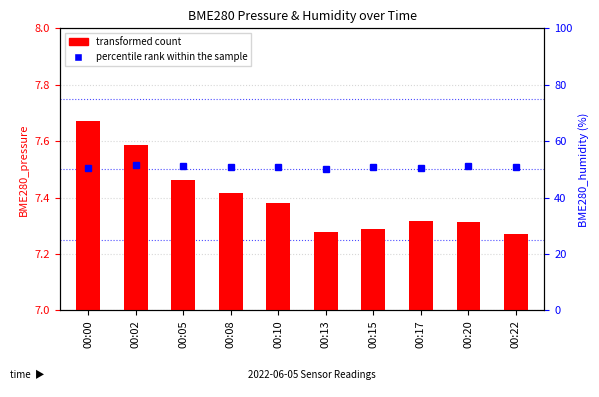

How many series are shown in this chart?

2